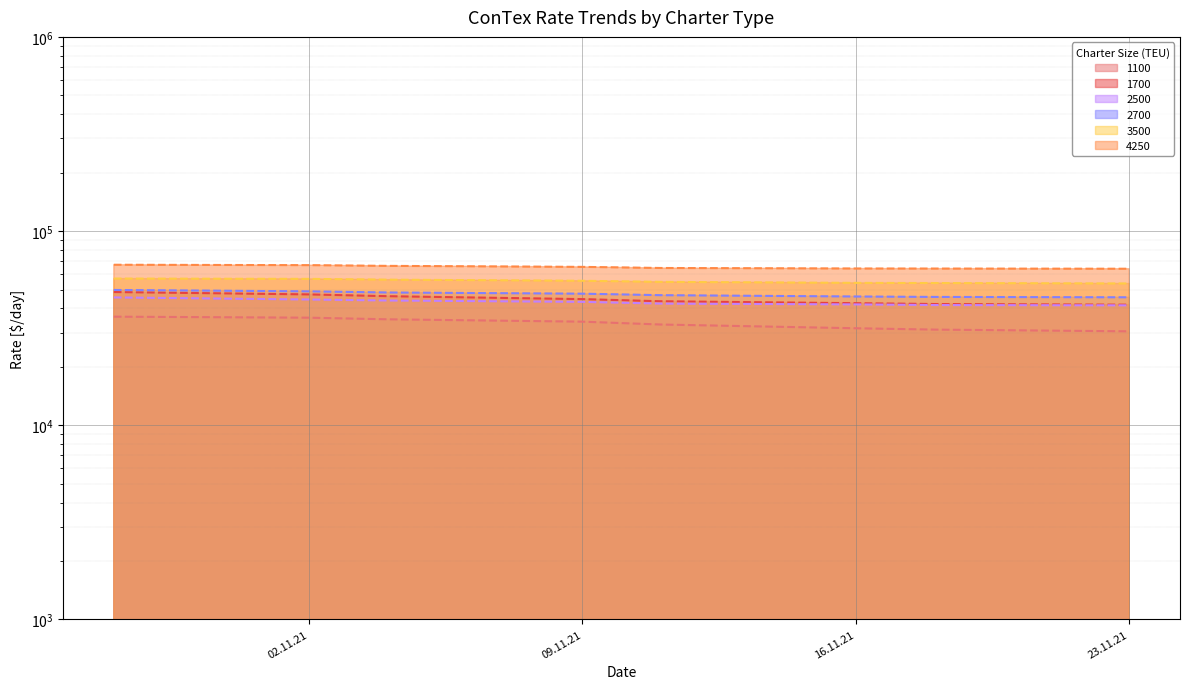

True or false: 3500 has more than 0 points higher than both neighbors.

False